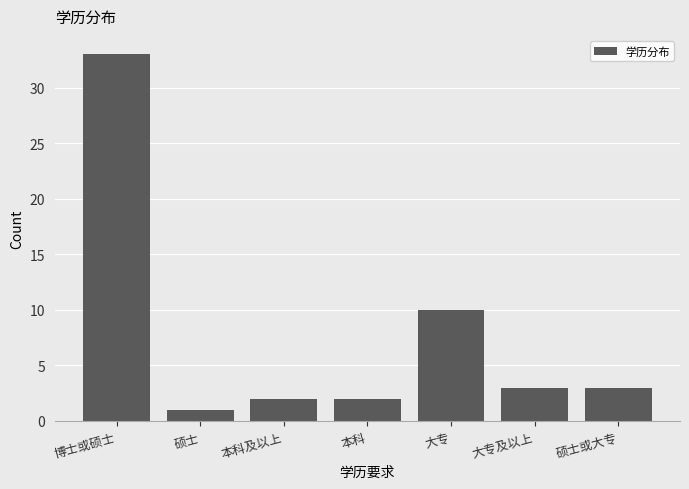

Reading left to right, what are all the values shown in this chart?

33	1	2	2	10	3	3